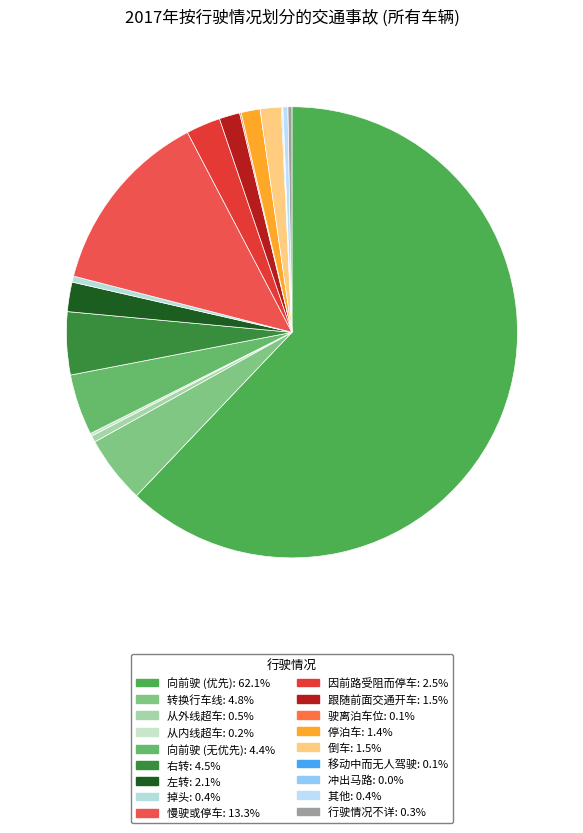

The 右转 slice represents 5% of the pie. True or false?

True